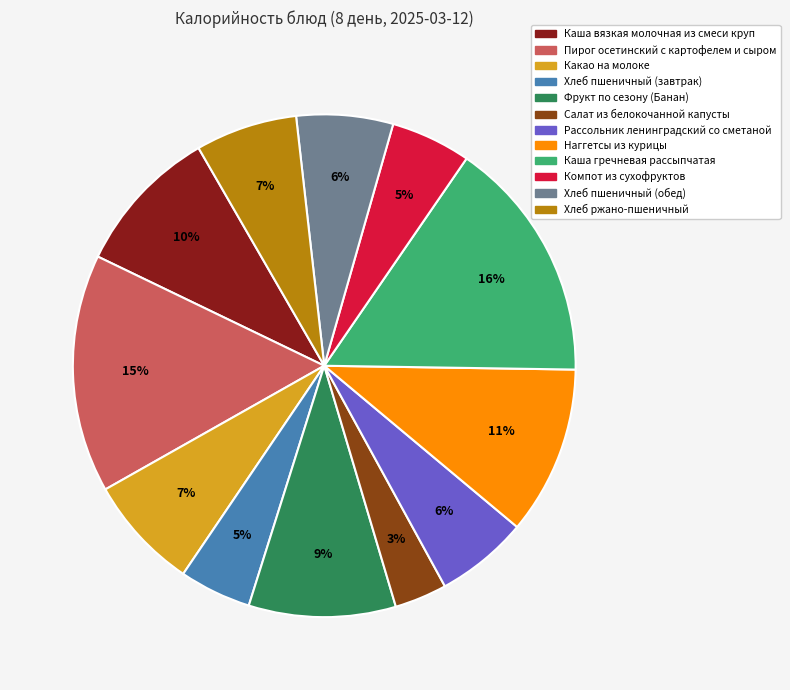

Do Какао на молоке and Рассольник ленинградский со сметаной together represent more than half of the pie?

No